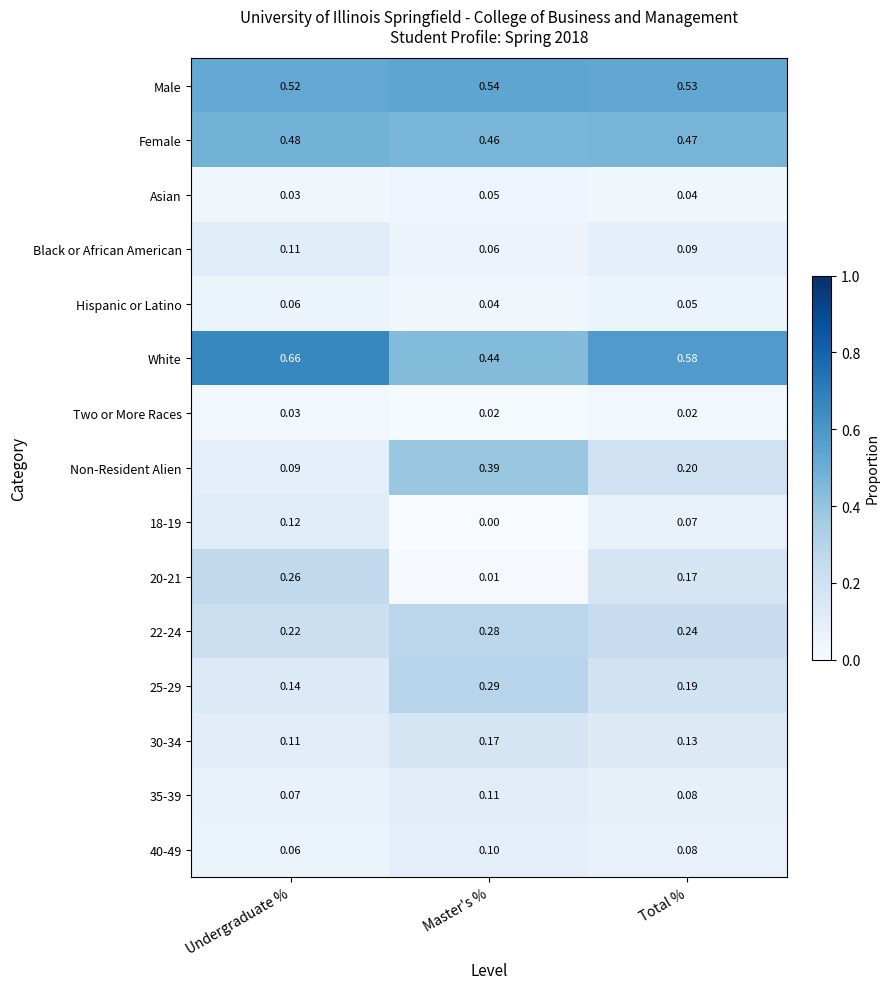

At which category does the chart reach its minimum across all series?

Master's %